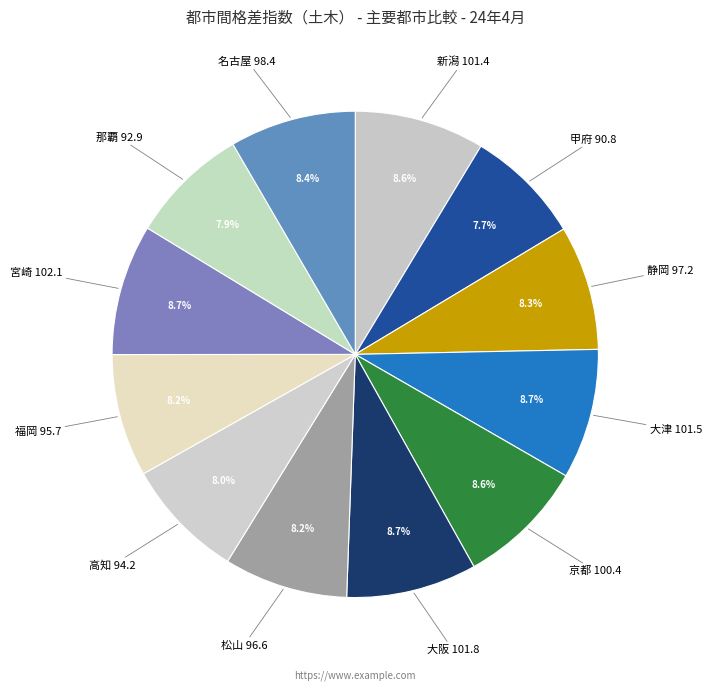

What is the total percentage of 松山 and 京都?

16.8%